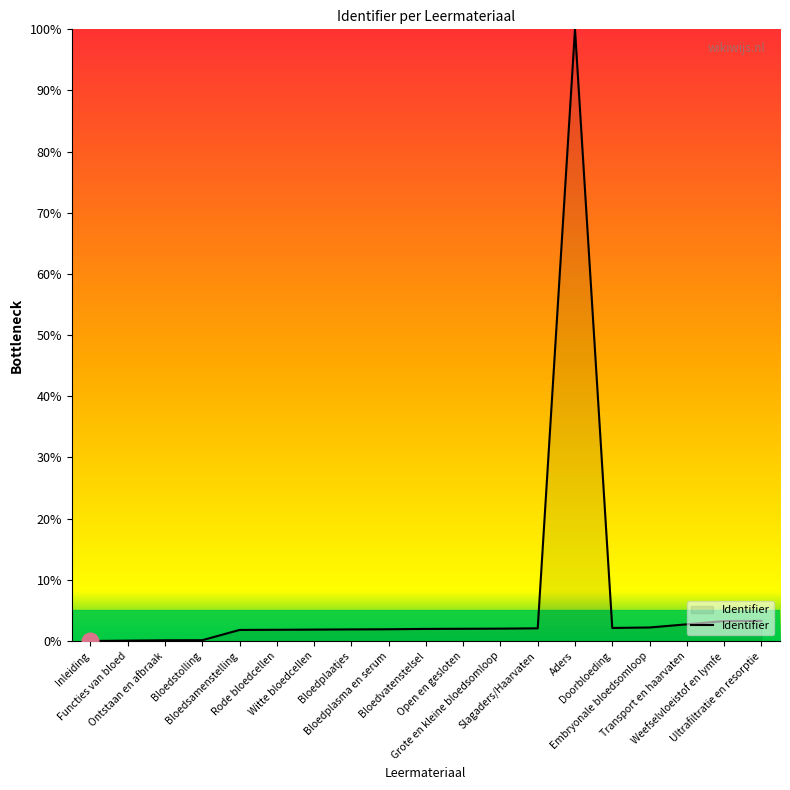

What is the difference between the maximum and minimum values?

100.0